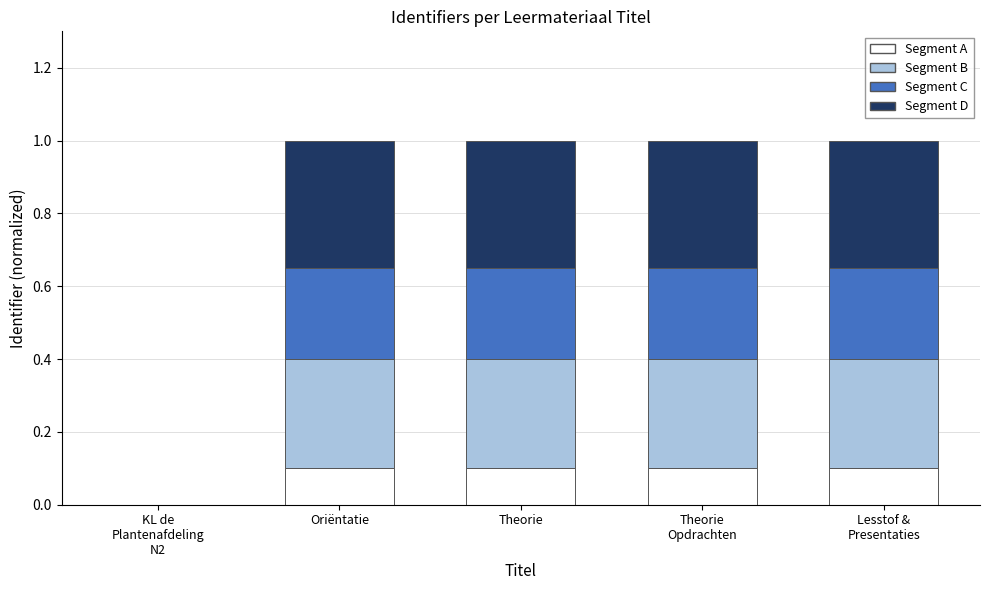

How many data points in Segment A are above 0?

4